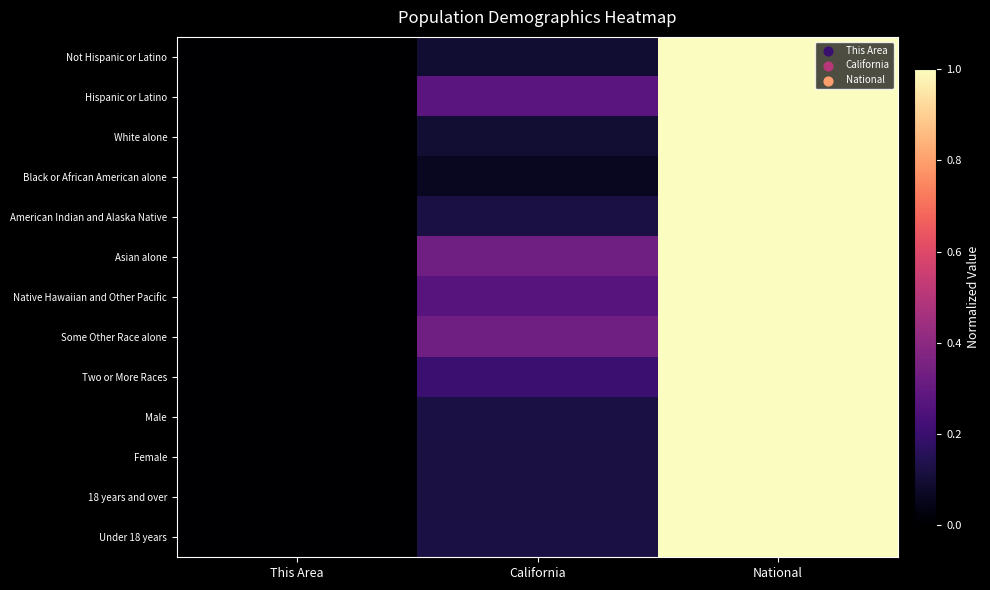

At which category is the sum across all series the highest?

National